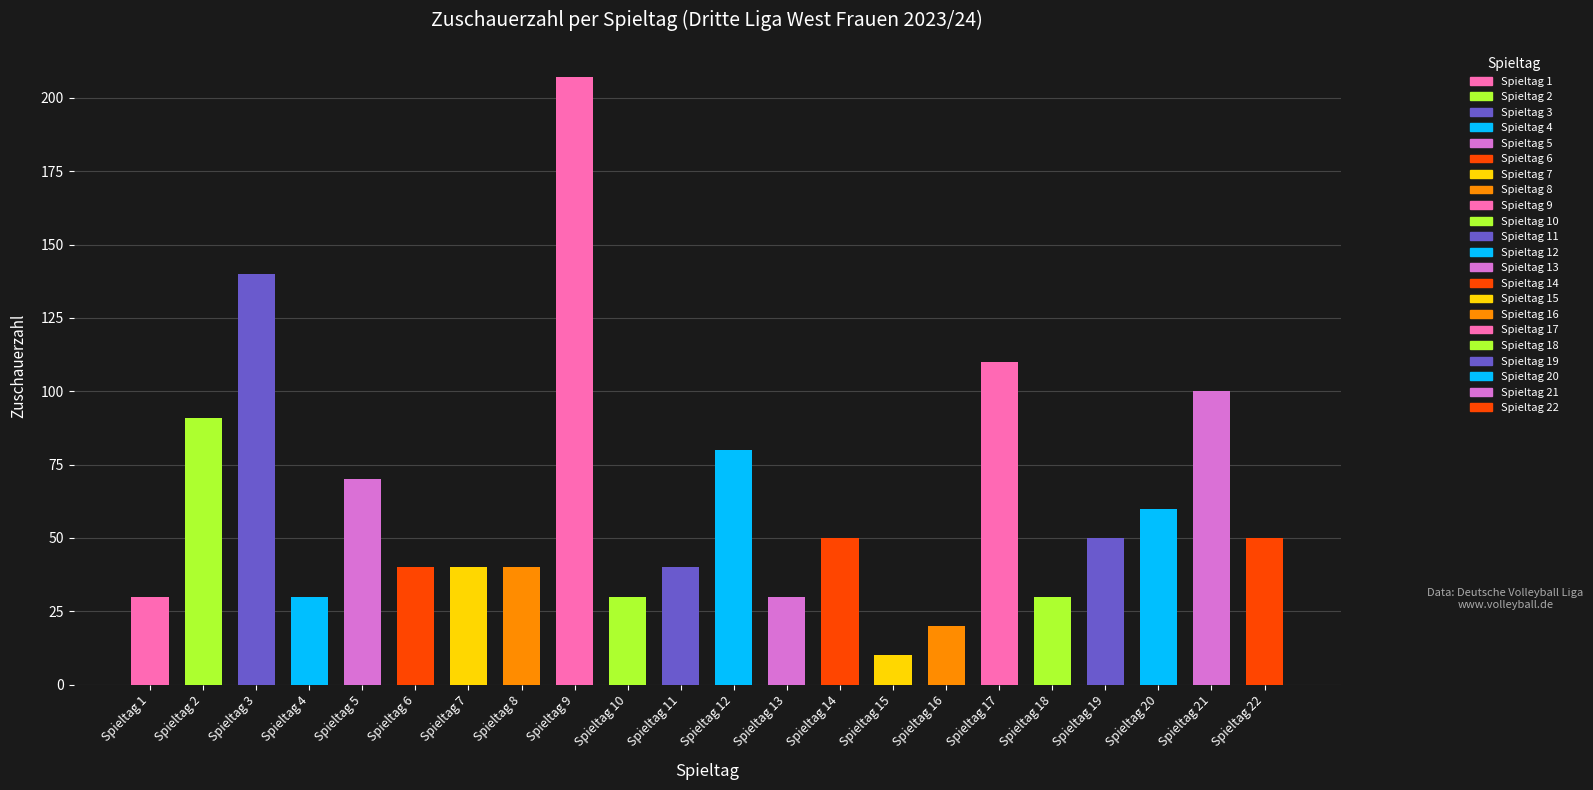

List the labels in order of value, smallest first.

Spieltag 15, Spieltag 16, Spieltag 1, Spieltag 4, Spieltag 10, Spieltag 13, Spieltag 18, Spieltag 6, Spieltag 7, Spieltag 8, Spieltag 11, Spieltag 14, Spieltag 19, Spieltag 22, Spieltag 20, Spieltag 5, Spieltag 12, Spieltag 2, Spieltag 21, Spieltag 17, Spieltag 3, Spieltag 9